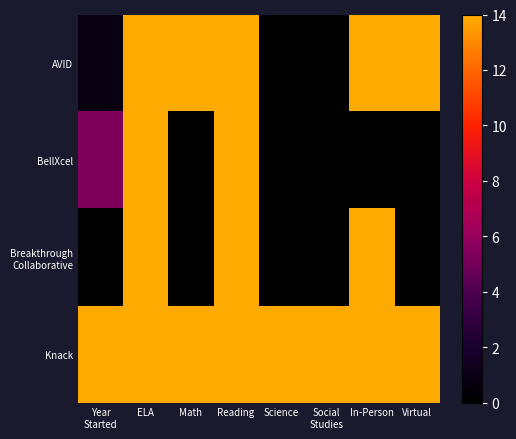

What is the difference between the highest and lowest values at Math?

14.0